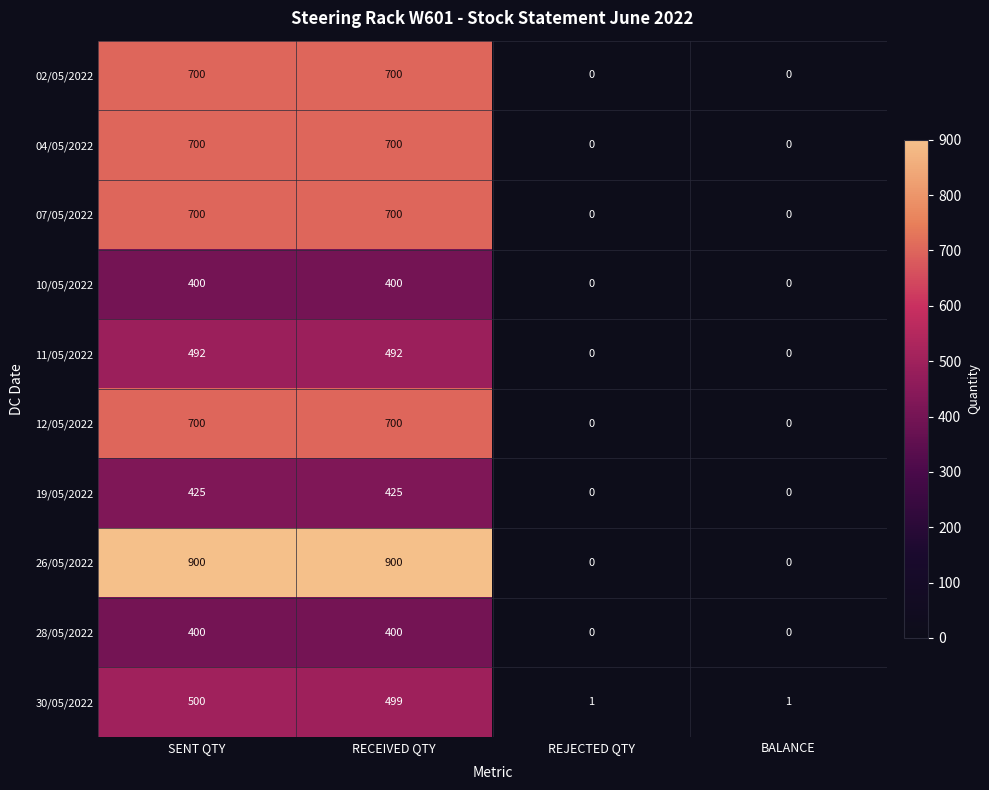

Count the 04/05/2022 values in the range 0 to 700.

4